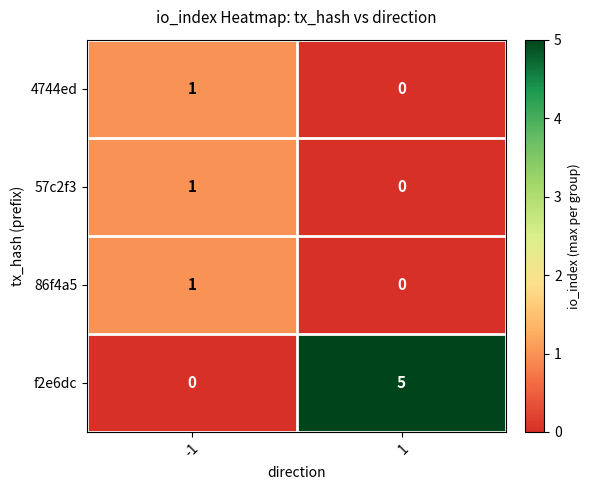

Which series has the widest spread of values?

f2e6dc